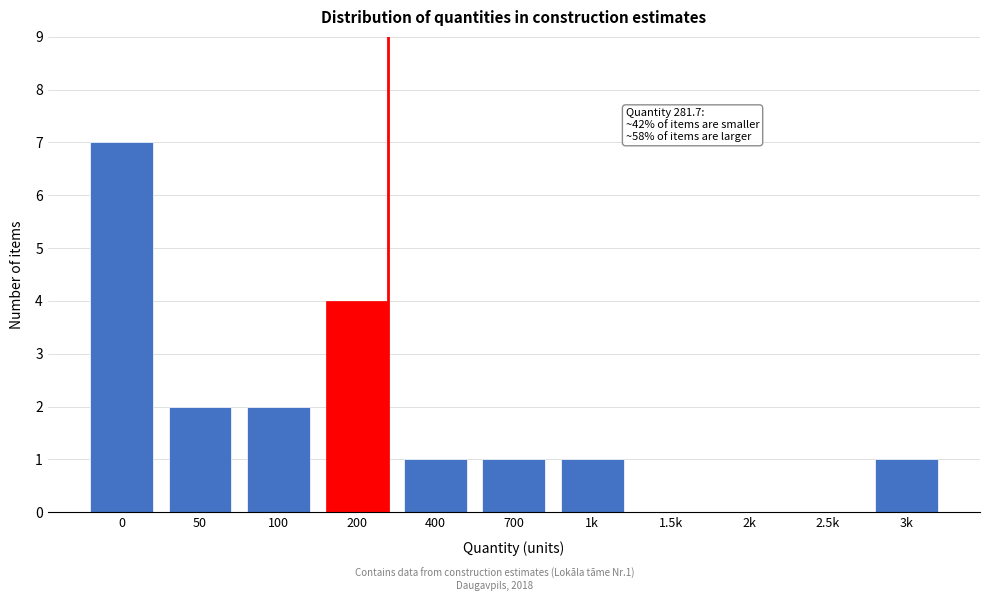

Reading right to left, extract all data points from this chart.

3k=1	2.5k=0	2k=0	1.5k=0	1k=1	700=1	400=1	200=4	100=2	50=2	0=7